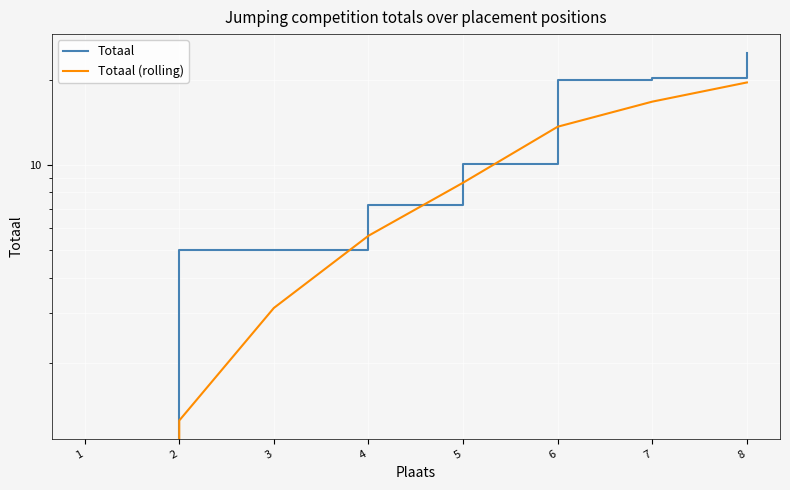

What is the difference between the Totaal (rolling) values at 7 and 3?

13.6